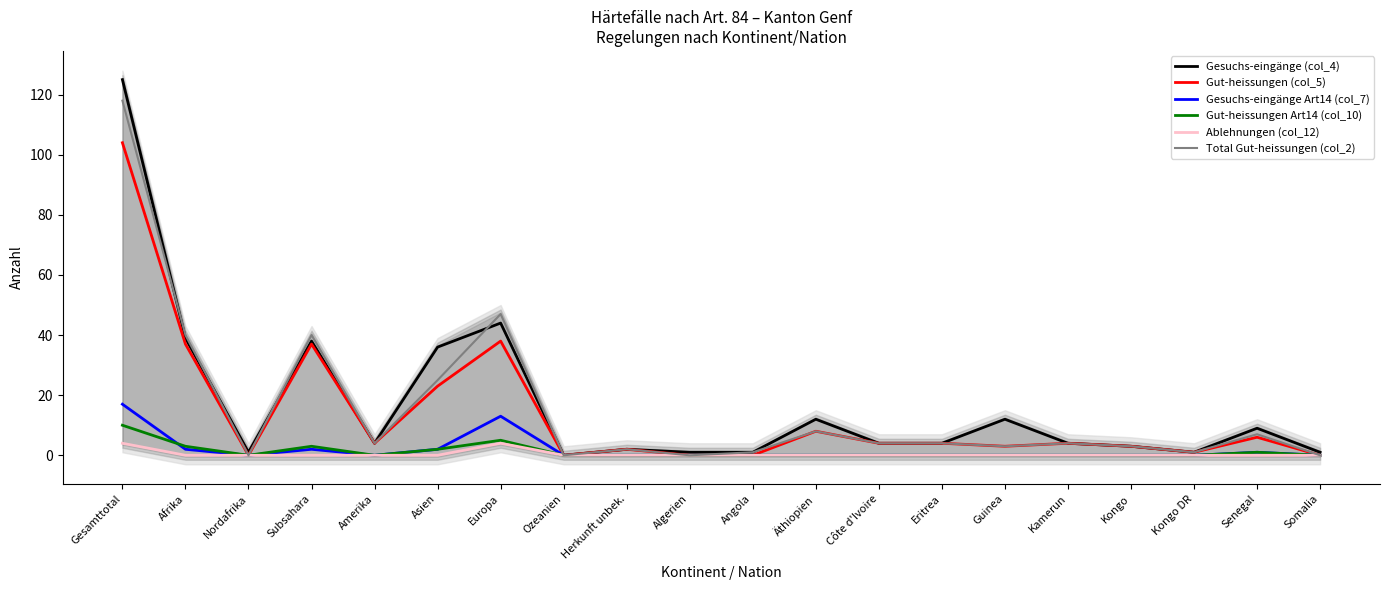

Which category has the highest value in the Total Gut-heissungen (col_2) series?

Gesamttotal